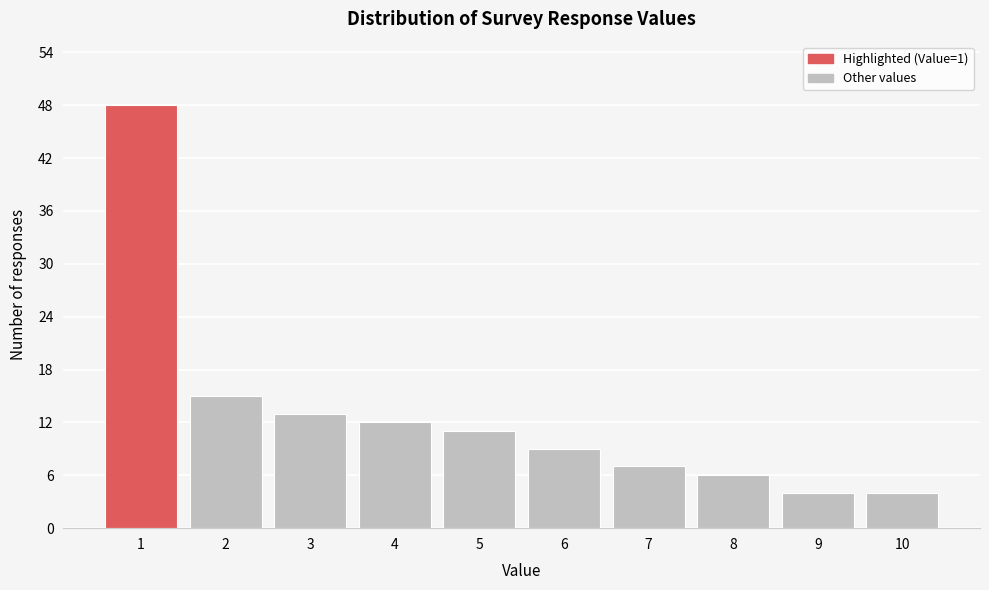

Reading right to left, list all the values displayed in this chart.

4	4	6	7	9	11	12	13	15	48